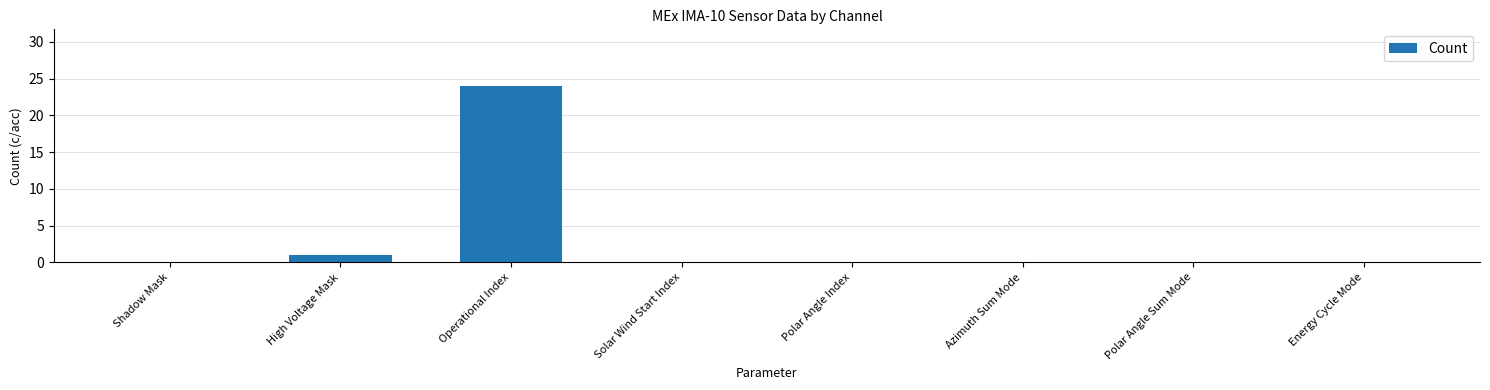

Which label corresponds to the largest value in the chart?

Operational Index